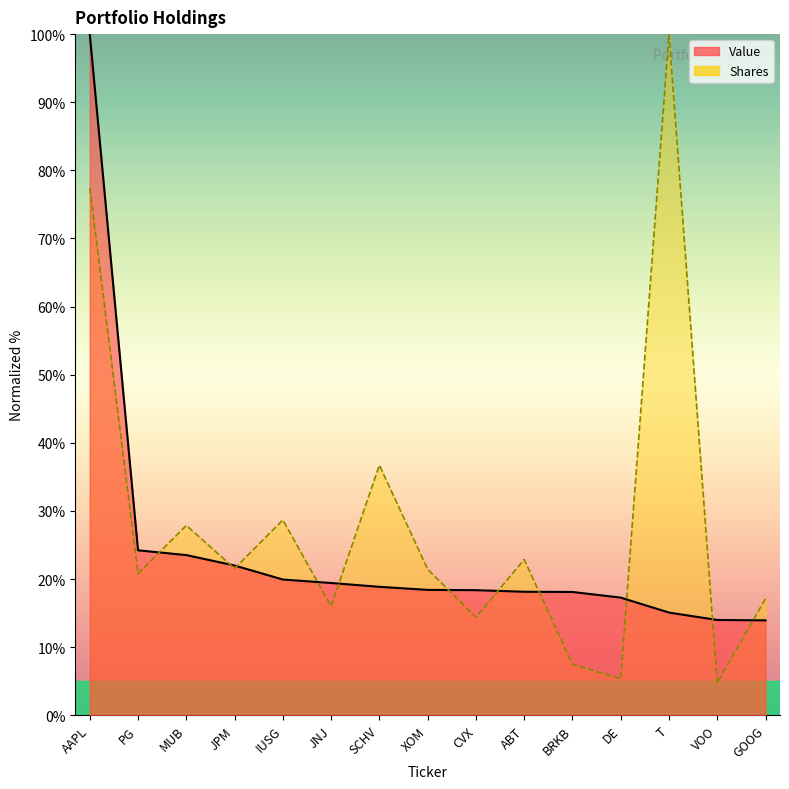

Reading right to left, extract all data points from this chart.

Value: GOOG=13.9	VOO=14.0	T=15.1	DE=17.3	BRKB=18.1	ABT=18.1	CVX=18.4	XOM=18.4	SCHV=18.9	JNJ=19.4	IUSG=19.9	JPM=22.0	MUB=23.5	PG=24.2	AAPL=100.0
Shares or principal amount: GOOG=17.1	VOO=4.7	T=100.0	DE=5.3	BRKB=7.5	ABT=22.9	CVX=14.4	XOM=21.4	SCHV=36.7	JNJ=16.0	IUSG=28.7	JPM=21.5	MUB=27.9	PG=20.8	AAPL=77.4